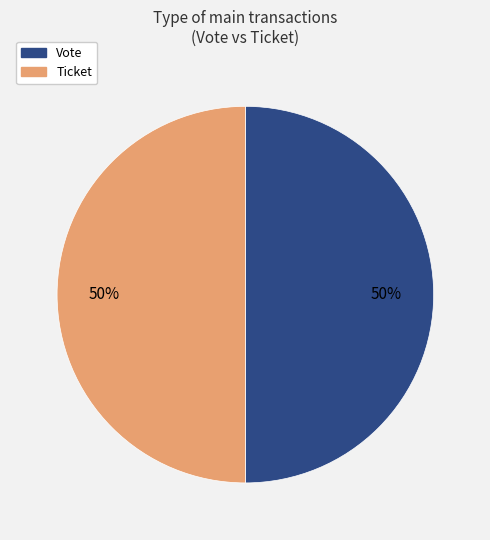

To the nearest percent, what is the difference between the Vote and Ticket slice percentages?

0%